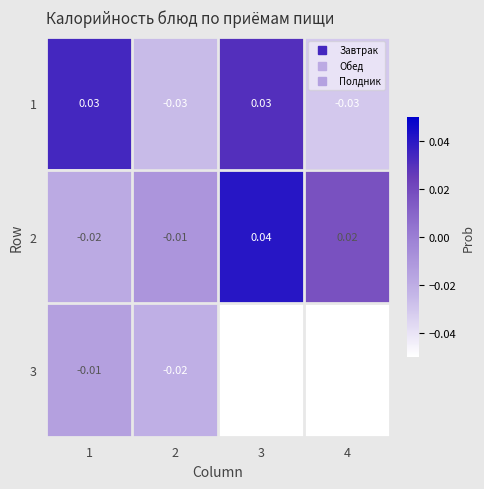

Is the value of 2 at 1 greater than the value of 3 at 4?

Yes